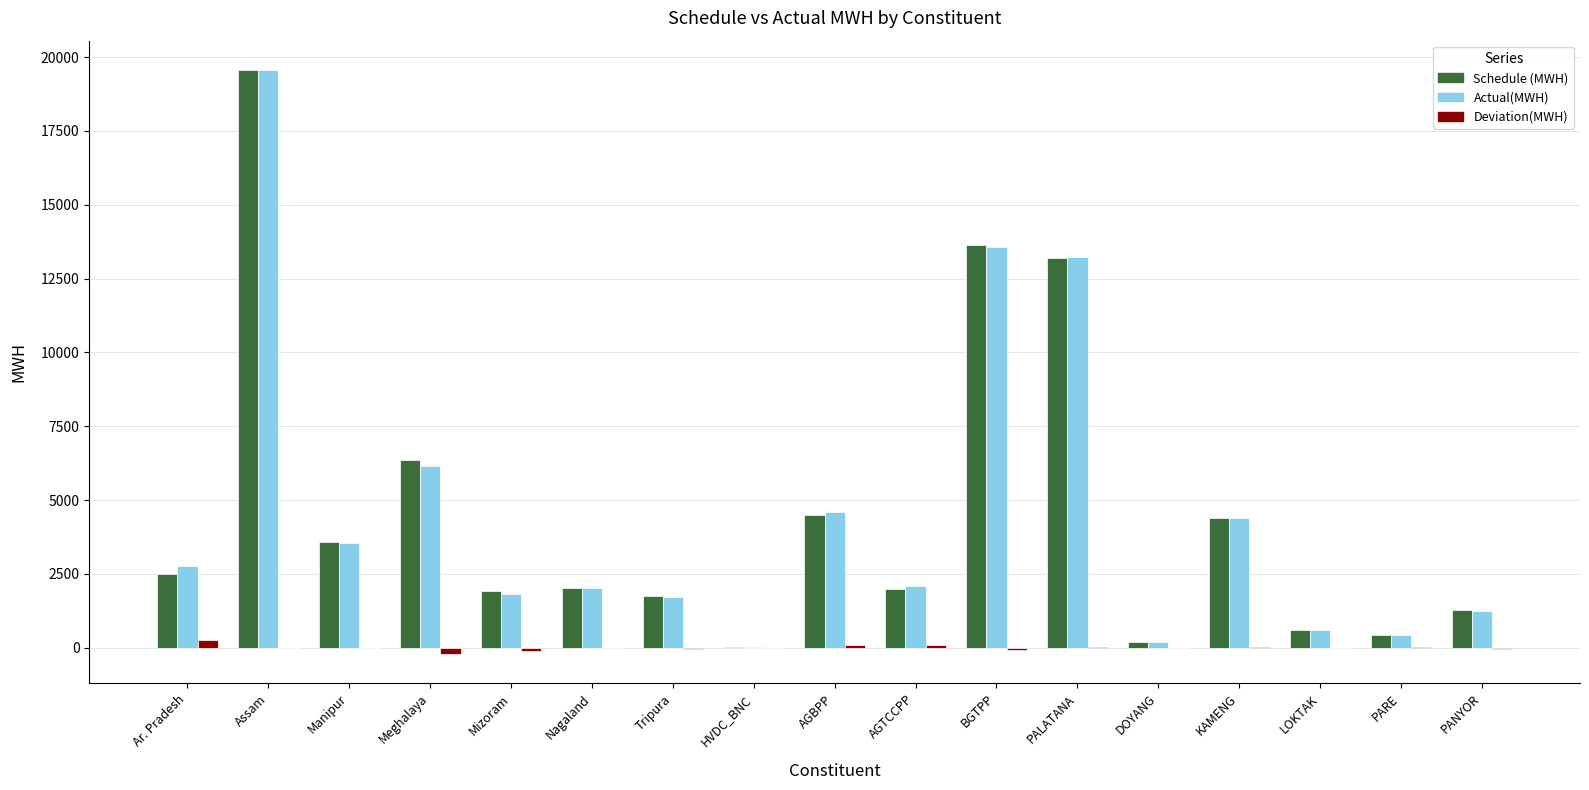

Is the value of Actual(MWH) at BGTPP greater than the value of Deviation(MWH) at Ar. Pradesh?

Yes